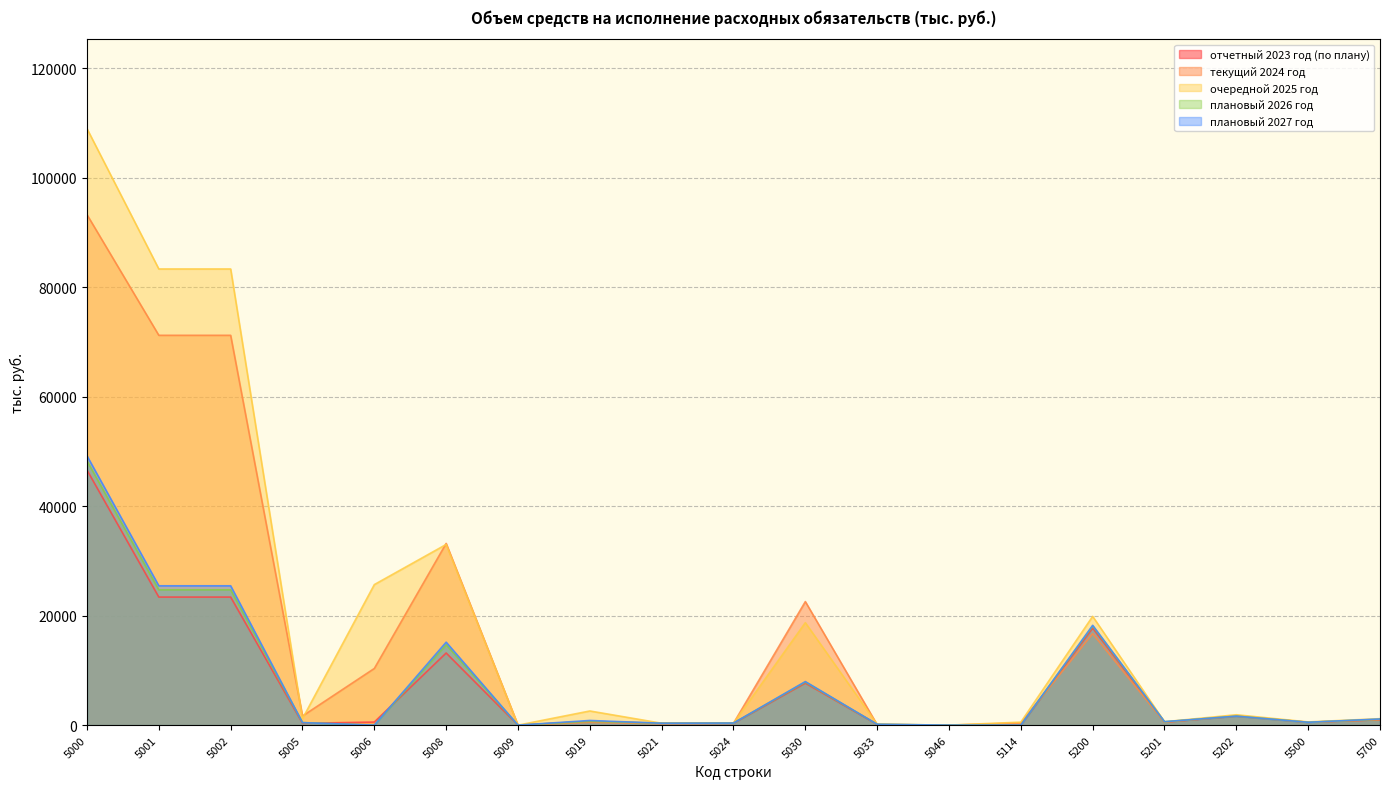

True or false: очередной 2025 год and отчетный 2023 год (по плану) cross at least once.

False